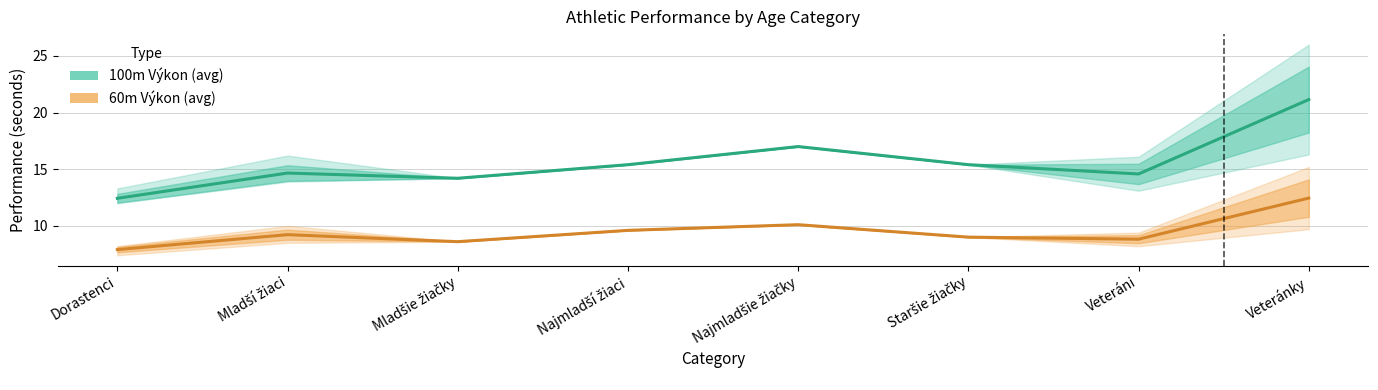

At how many categories does at least one series exceed 16?

2